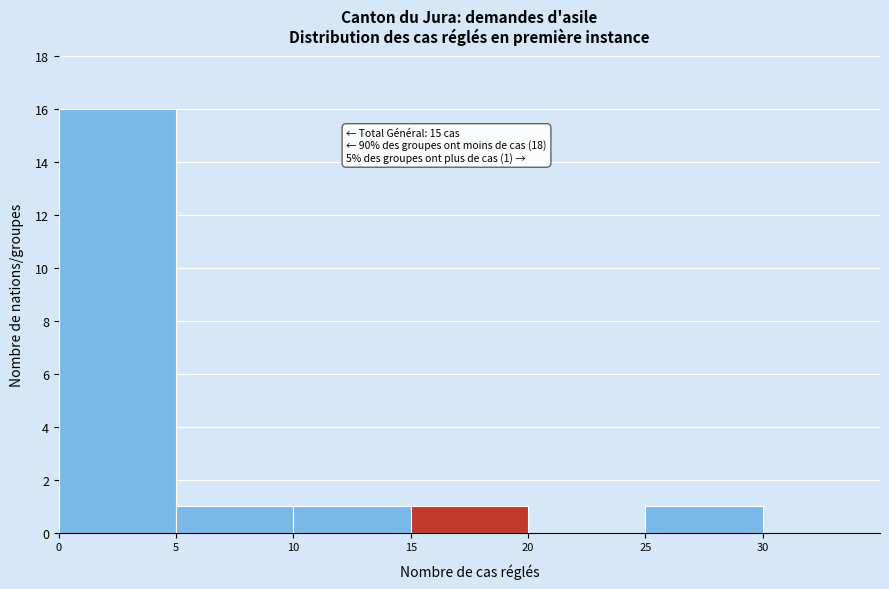

Which range on the x-axis has the tallest bar?

0 to 5